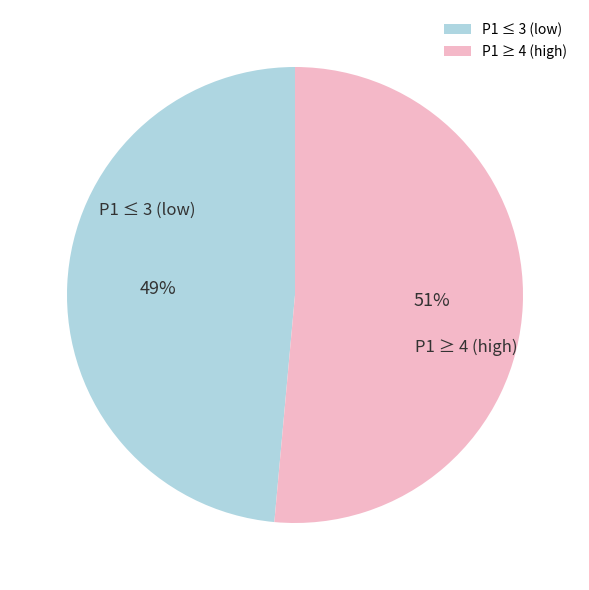

To the nearest percent, what is the average slice percentage?

50%